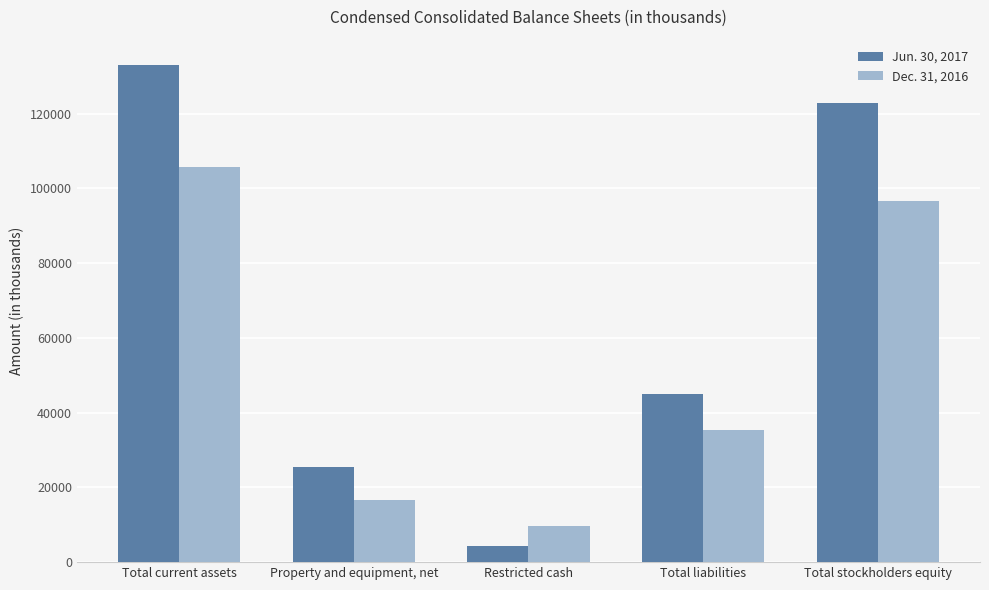

True or false: Jun. 30, 2017 has a value of 74976 at Total liabilities.

False